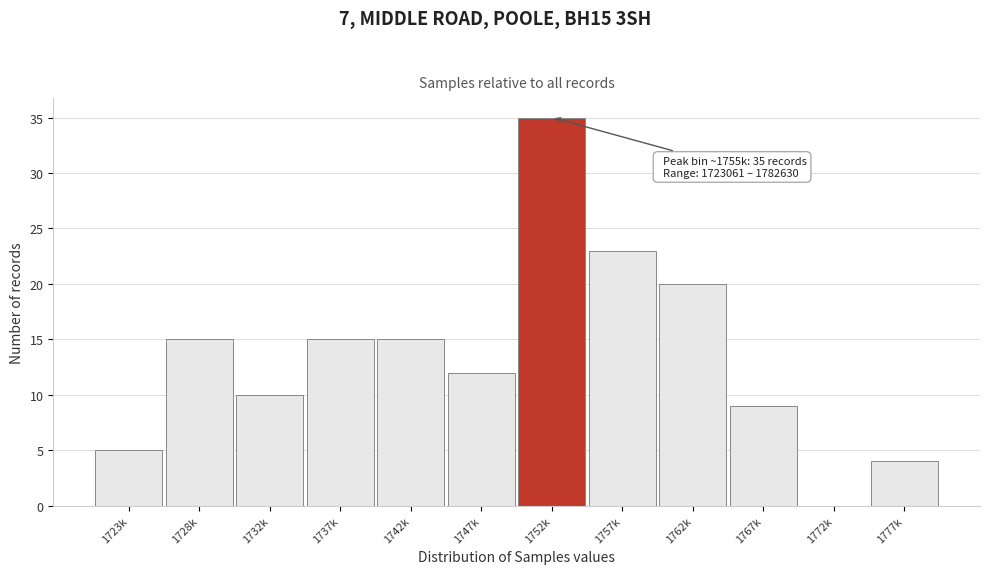

Reading left to right, transcribe all the data shown in this chart.

1723k=5	1728k=15	1732k=10	1737k=15	1742k=15	1747k=12	1752k=35	1757k=23	1762k=20	1767k=9	1772k=0	1777k=4